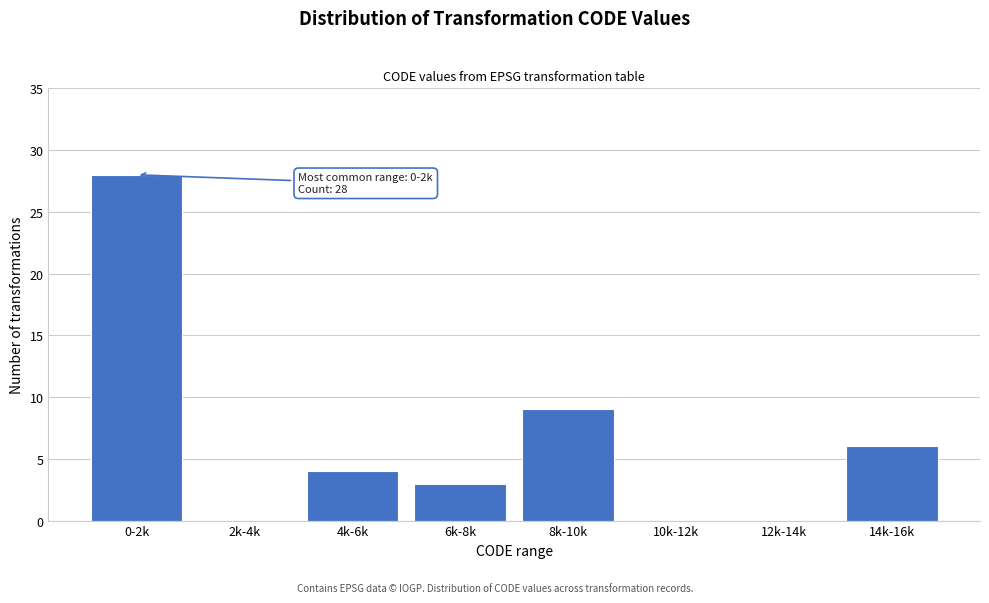

Reading left to right, what are all the values shown in this chart?

0-2k=28	2k-4k=0	4k-6k=4	6k-8k=3	8k-10k=9	10k-12k=0	12k-14k=0	14k-16k=6